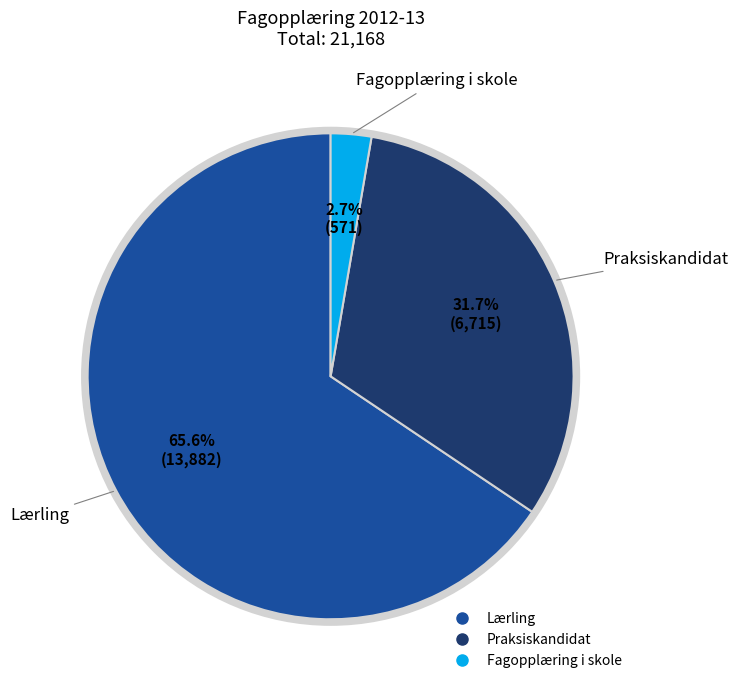

Count the number of slices in the pie.

3